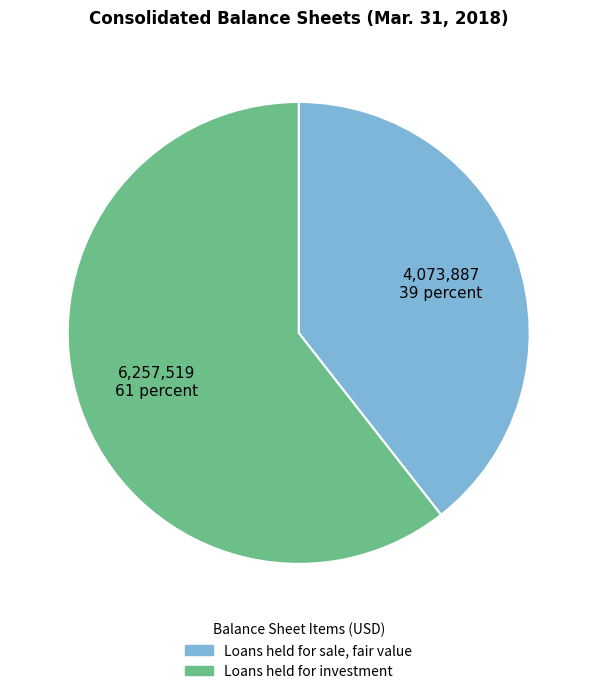

Is it true that Loans held for investment is 49% of the pie?

False